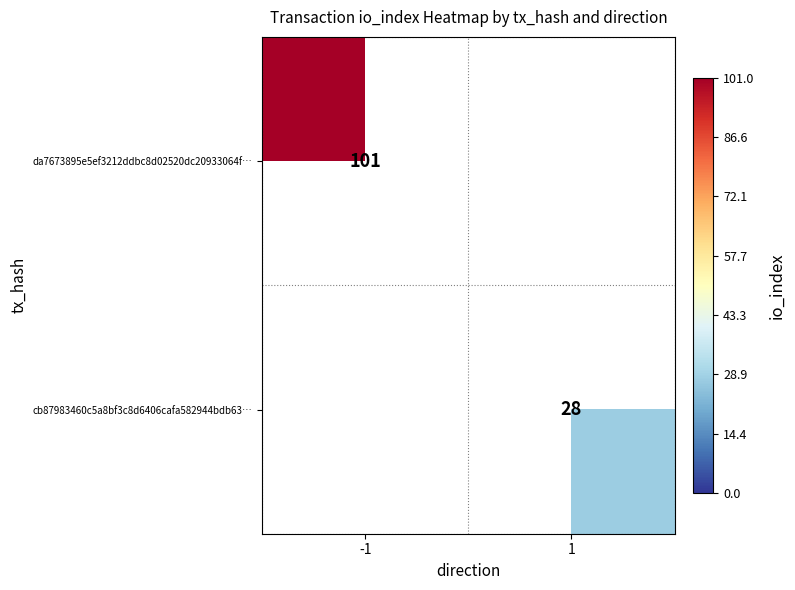

Is it true that cb87983460c5a8bf3c8d6406cafa582944bdb63… equals 28 at 1?

True